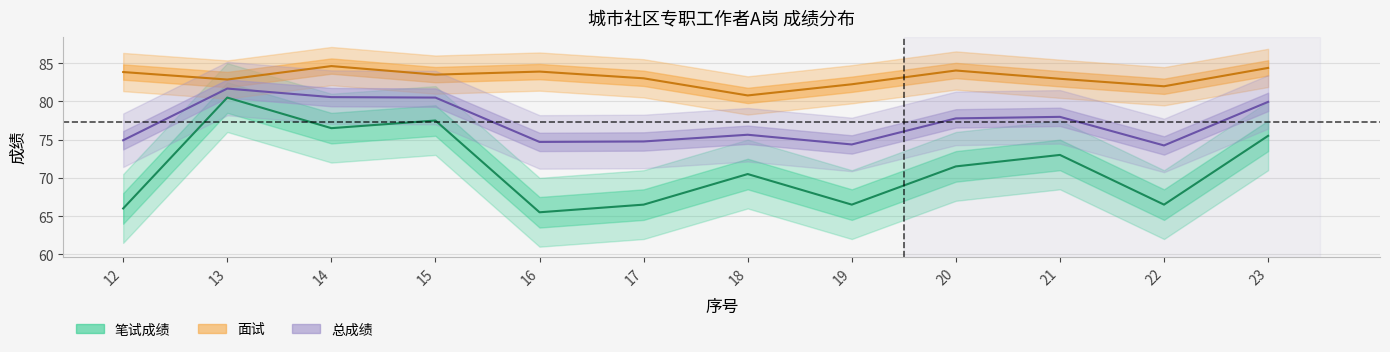

What is the value of the 总成绩 point at the 7th from the left?

75.6